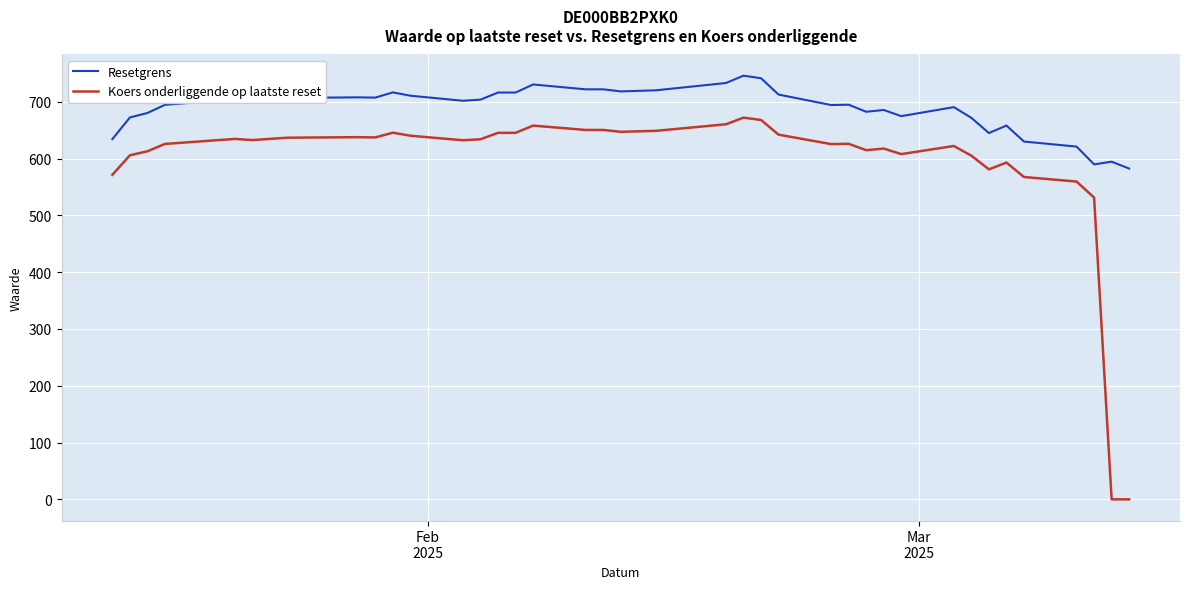

What is the maximum value shown in the chart?

746.1